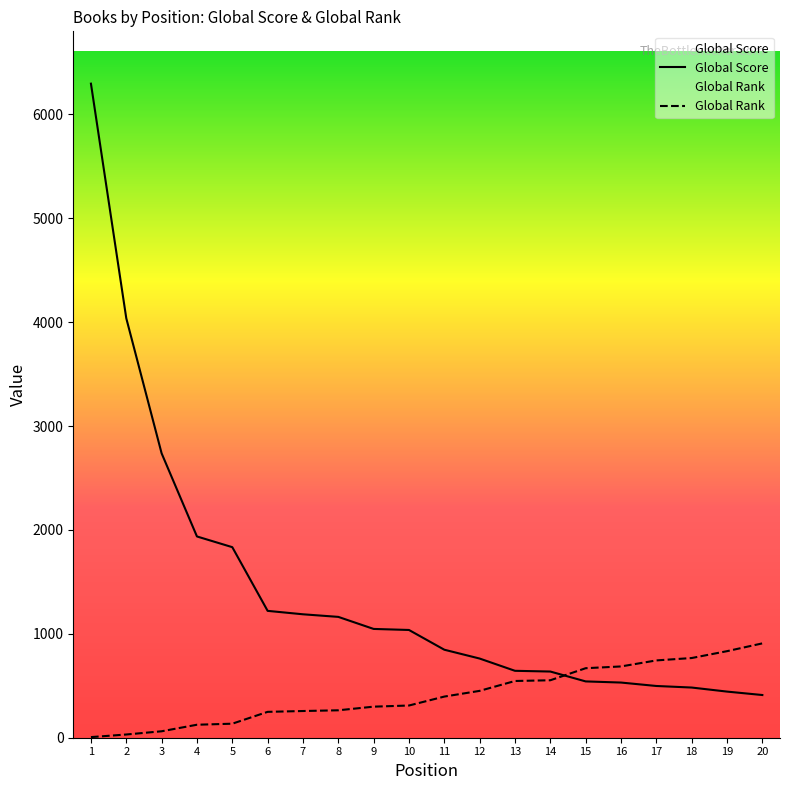

What is the maximum value shown in the chart?

6295